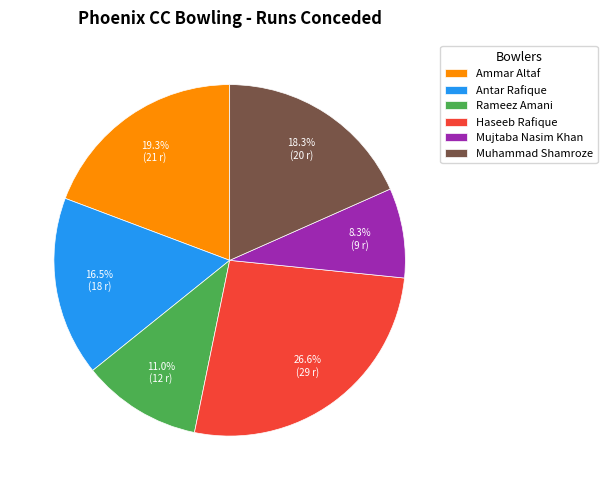

Is Haseeb Rafique the majority of the pie?

No